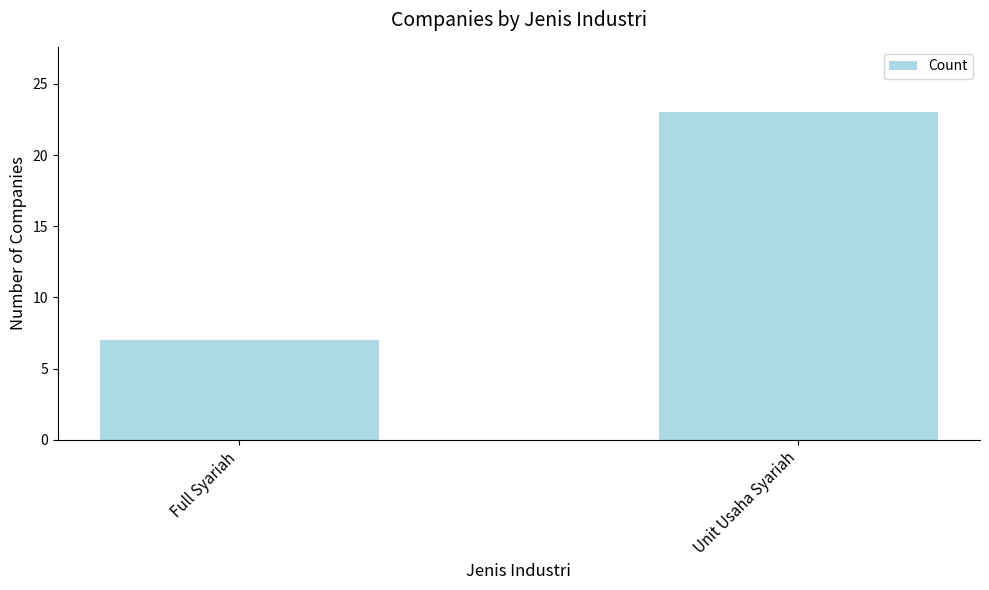

What is the label of the 1st bar from the left?

Full Syariah